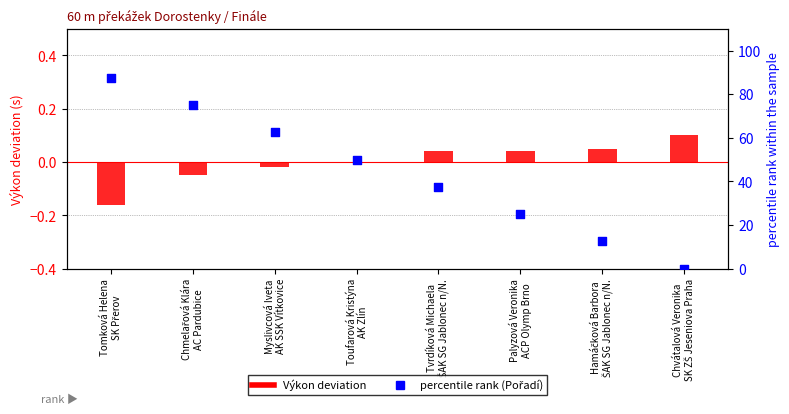

Is the value of percentile rank (Pořadí) at Palyzová Veronika
ACP Olymp Brno greater than the value of Výkon deviation at Chvátalová Veronika
SK ZŠ Jeseniova Praha?

Yes